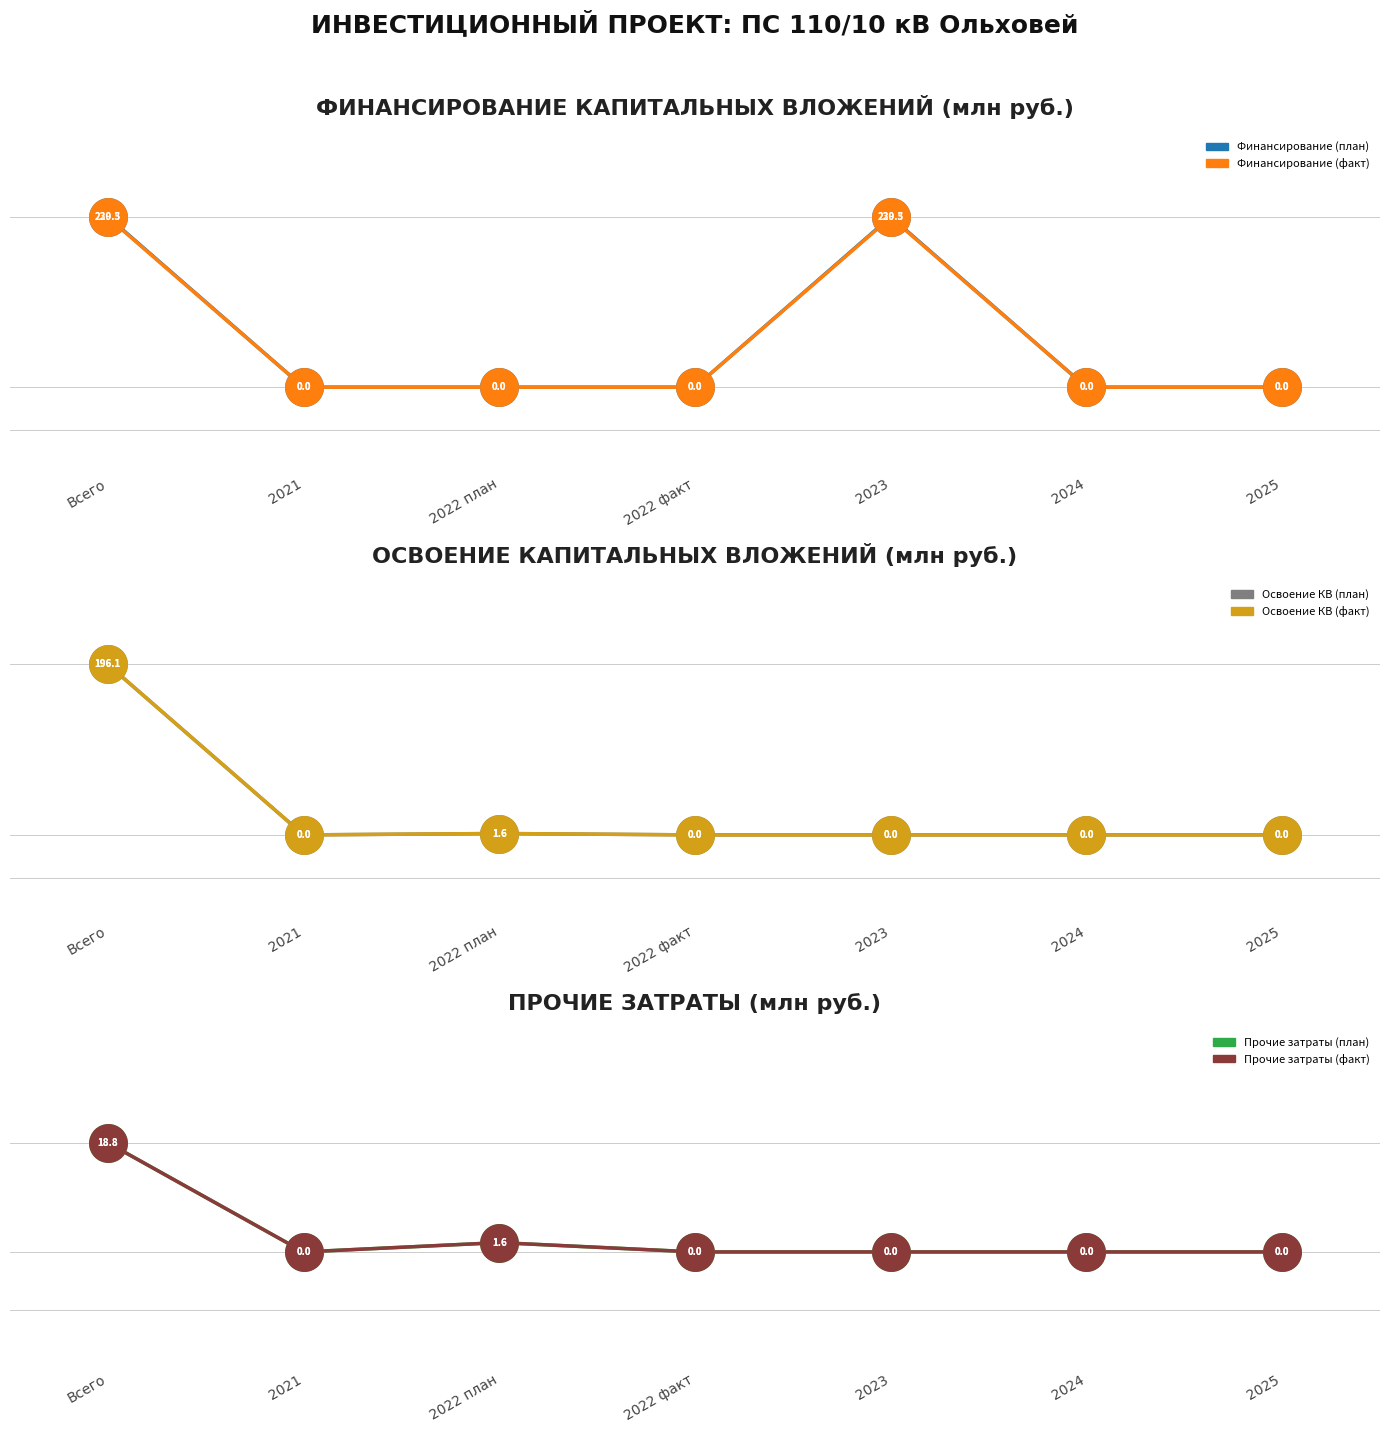

Which series has the largest total across all categories?

Финансирование (план)